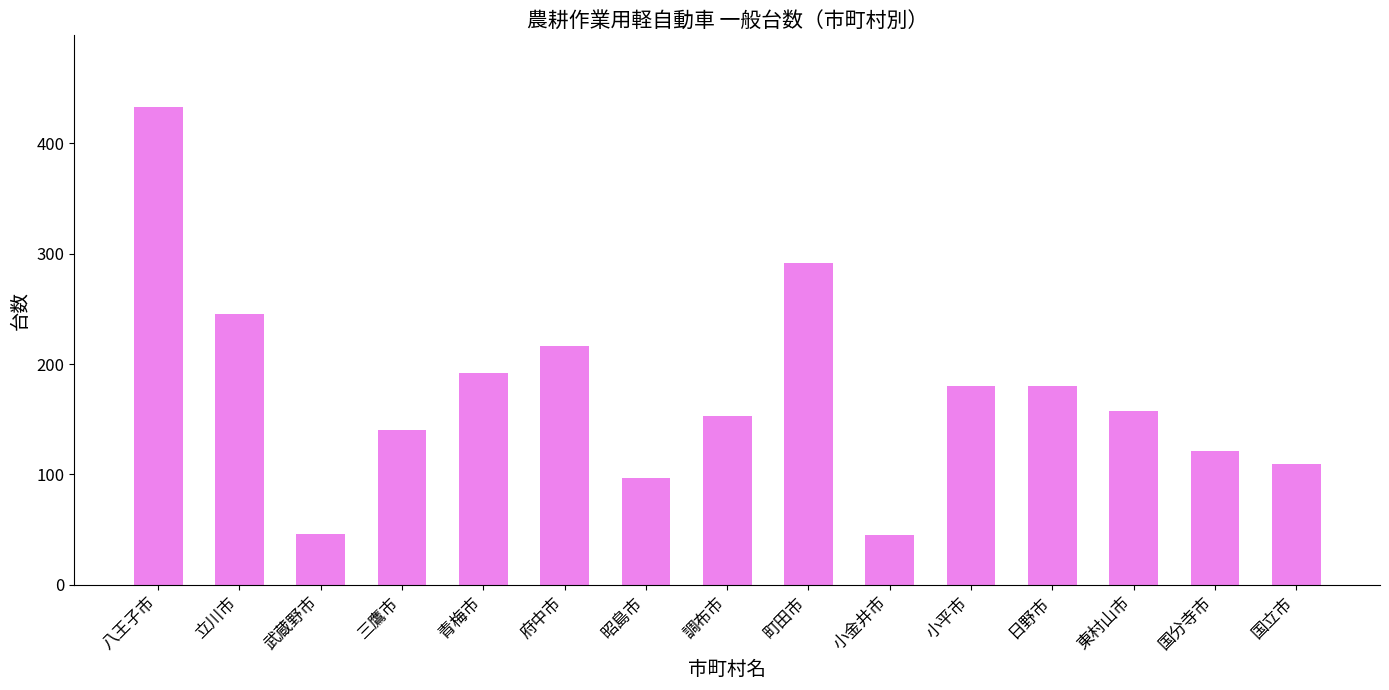

What position from the left is 国分寺市?

14